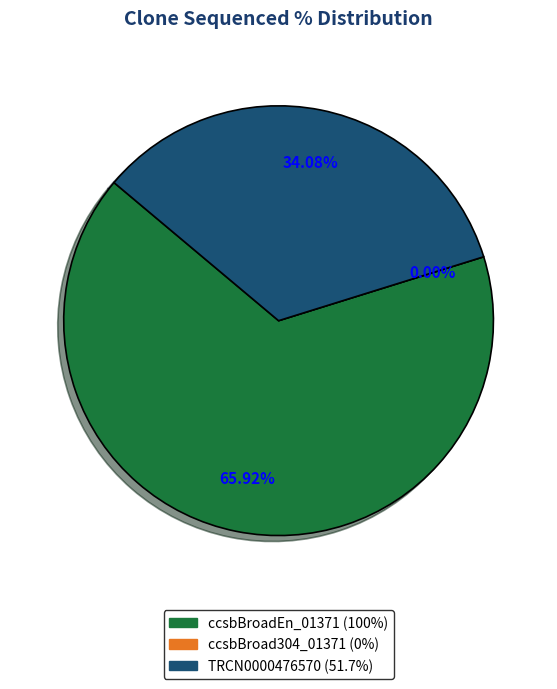

Is the sum of ccsbBroad304_01371 and ccsbBroadEn_01371 greater than half?

Yes